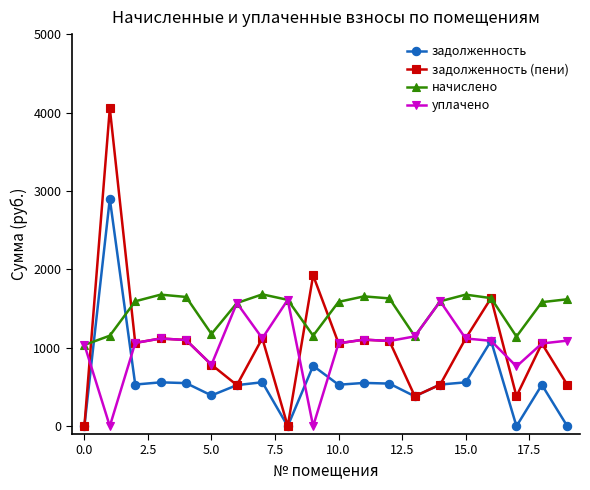

Which series ends up on top after the final intersection of начислено and задолженность?

начислено